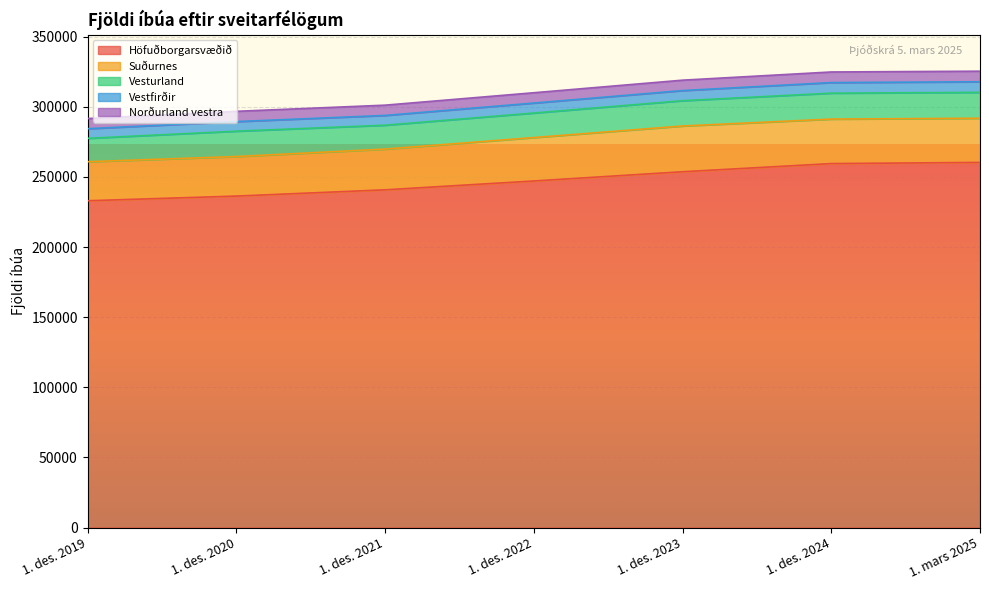

How many data points in Norðurland vestra are less than 7357?

3